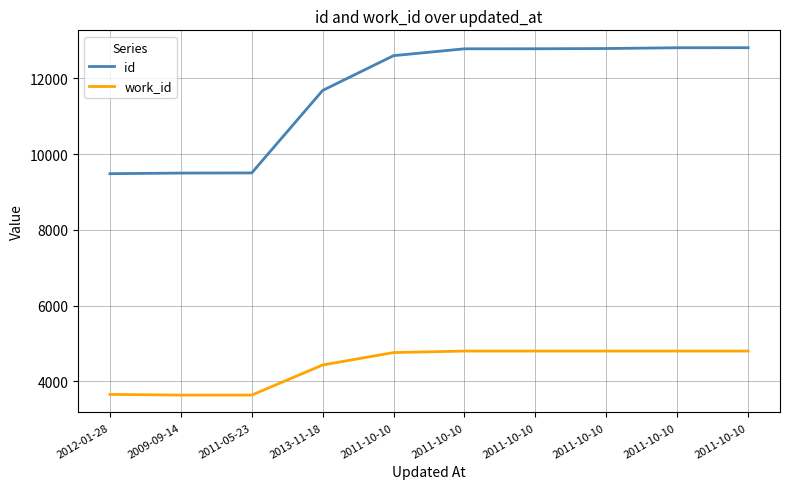

What are all the series names shown in the legend?

id, work_id